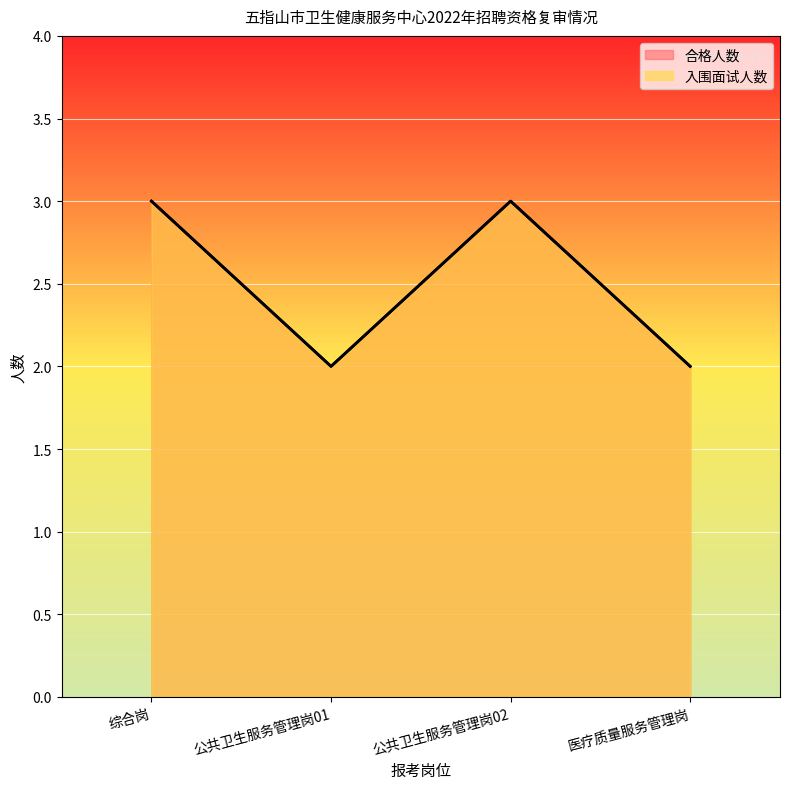

Read the 入围面试人数 value at 公共卫生服务管理岗01.

2